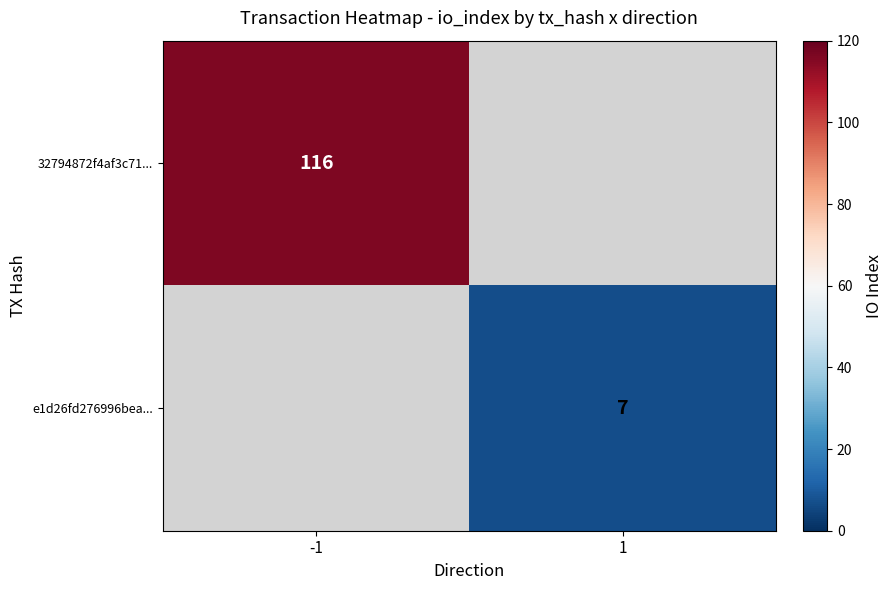

Is the value of 32794872f4af3c71... at -1 greater than the value of e1d26fd276996bea... at 1?

Yes